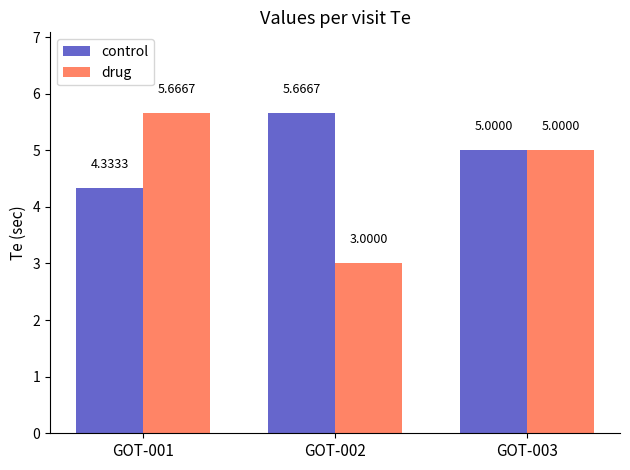

What is the difference between the control values at GOT-003 and GOT-001?

0.7